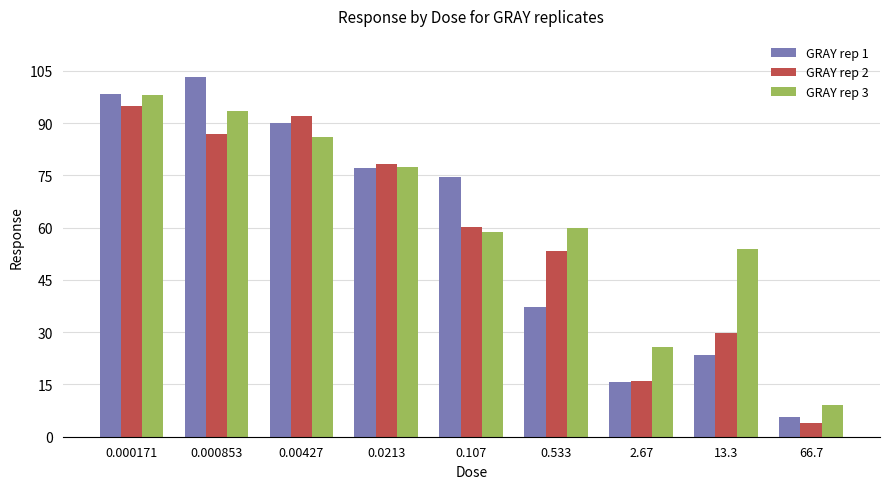

Does the chart contain any negative values?

No